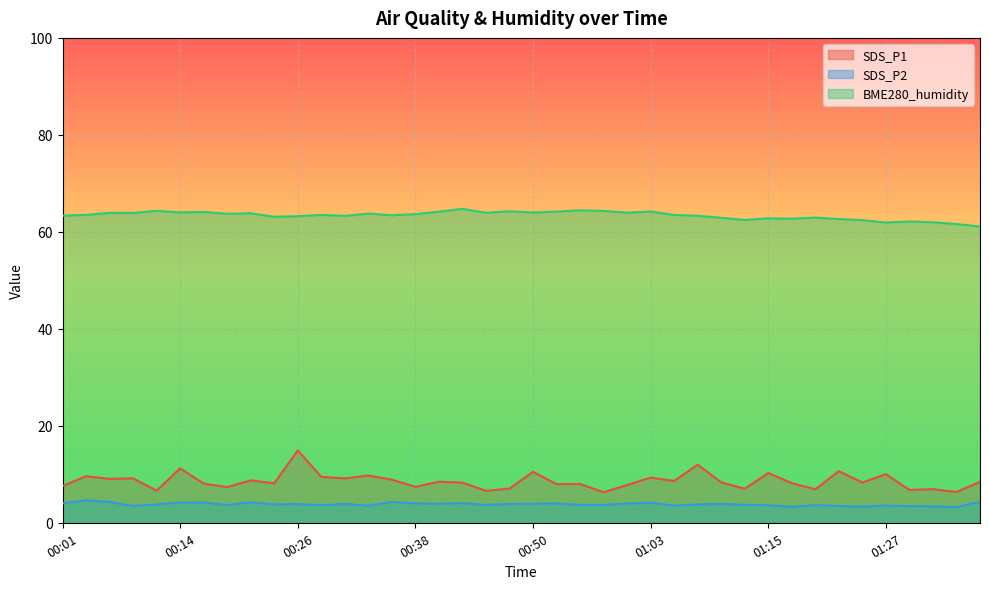

How many lines are shown in the chart?

3